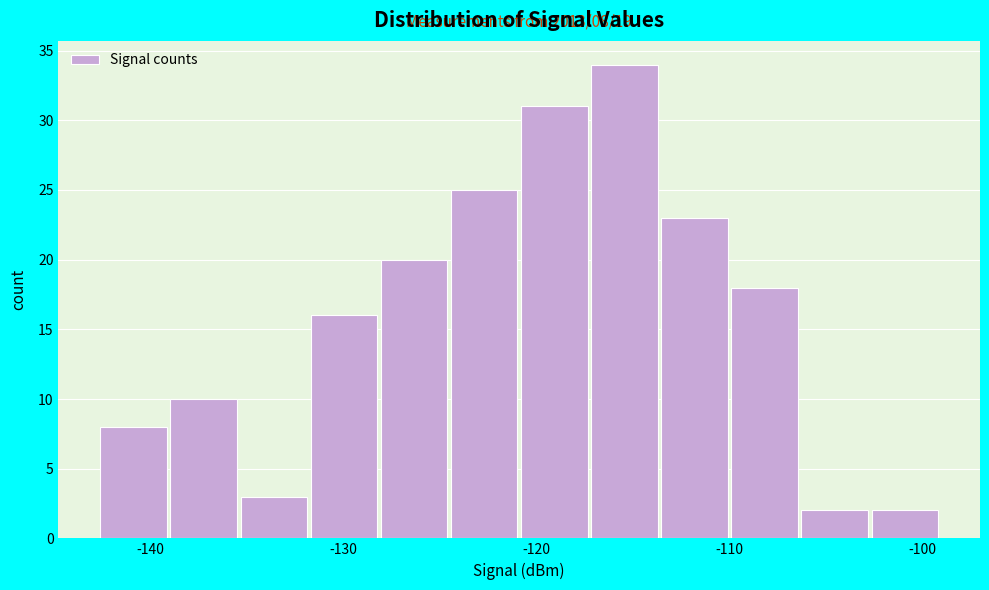

Around what value on the x-axis is the tallest bar? Give the approximate position of its centre, as read against the axis.

-115